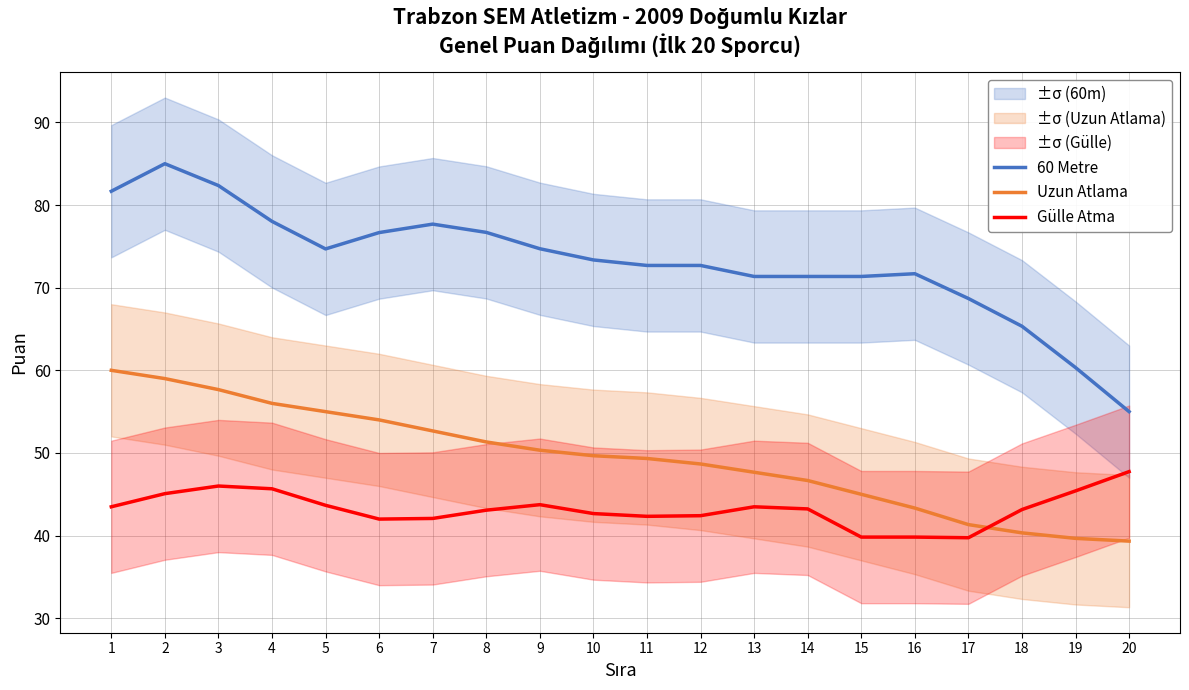

What is the difference between the maximum and minimum values in the Gülle Atma series?

8.0